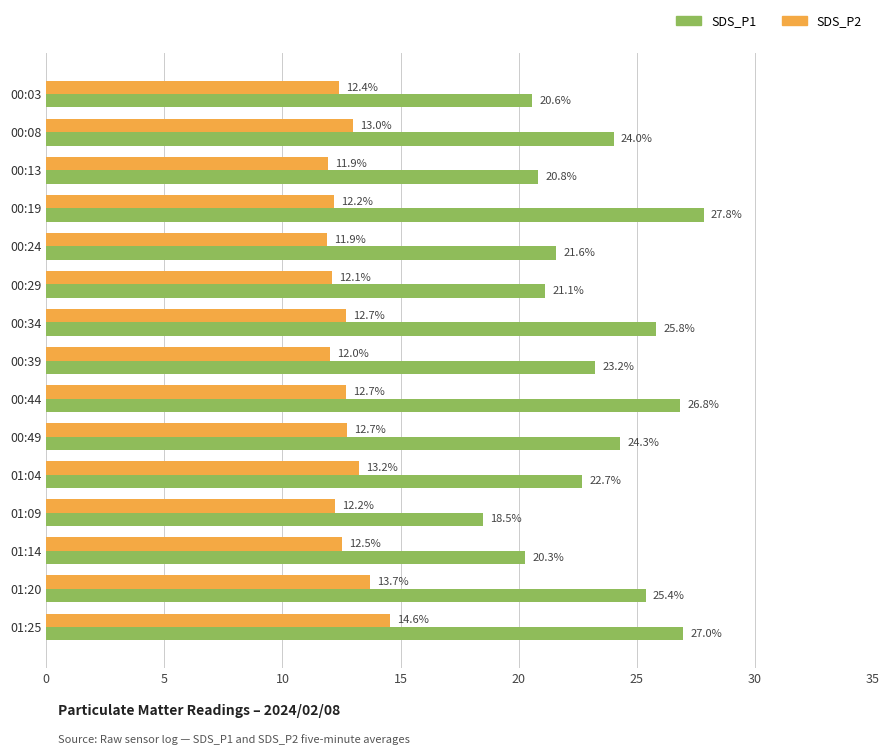

What is the spread (max minus min) of values at 00:39?

11.2